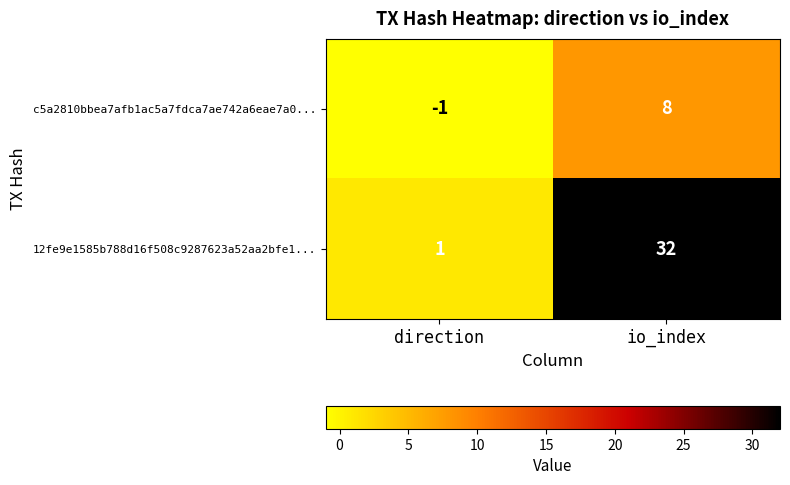

List the labels in order of 12fe9e1585b788d16f508c9287623a52aa2bfe1... value, smallest first.

direction, io_index